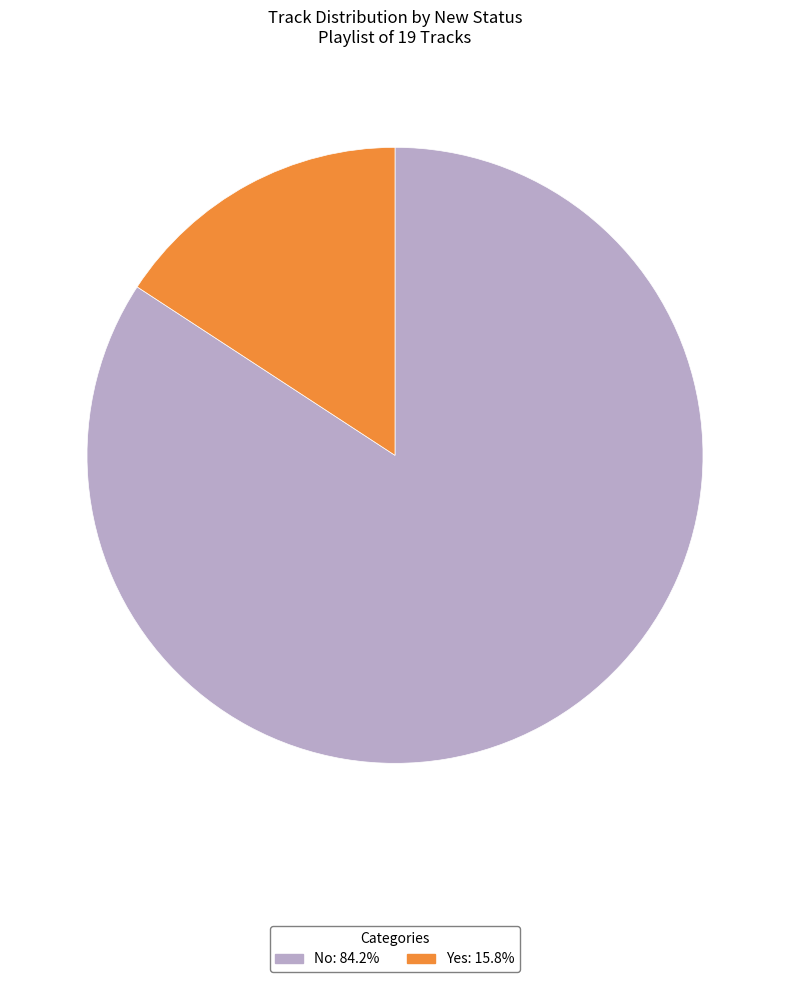

Is No the majority of the pie?

Yes